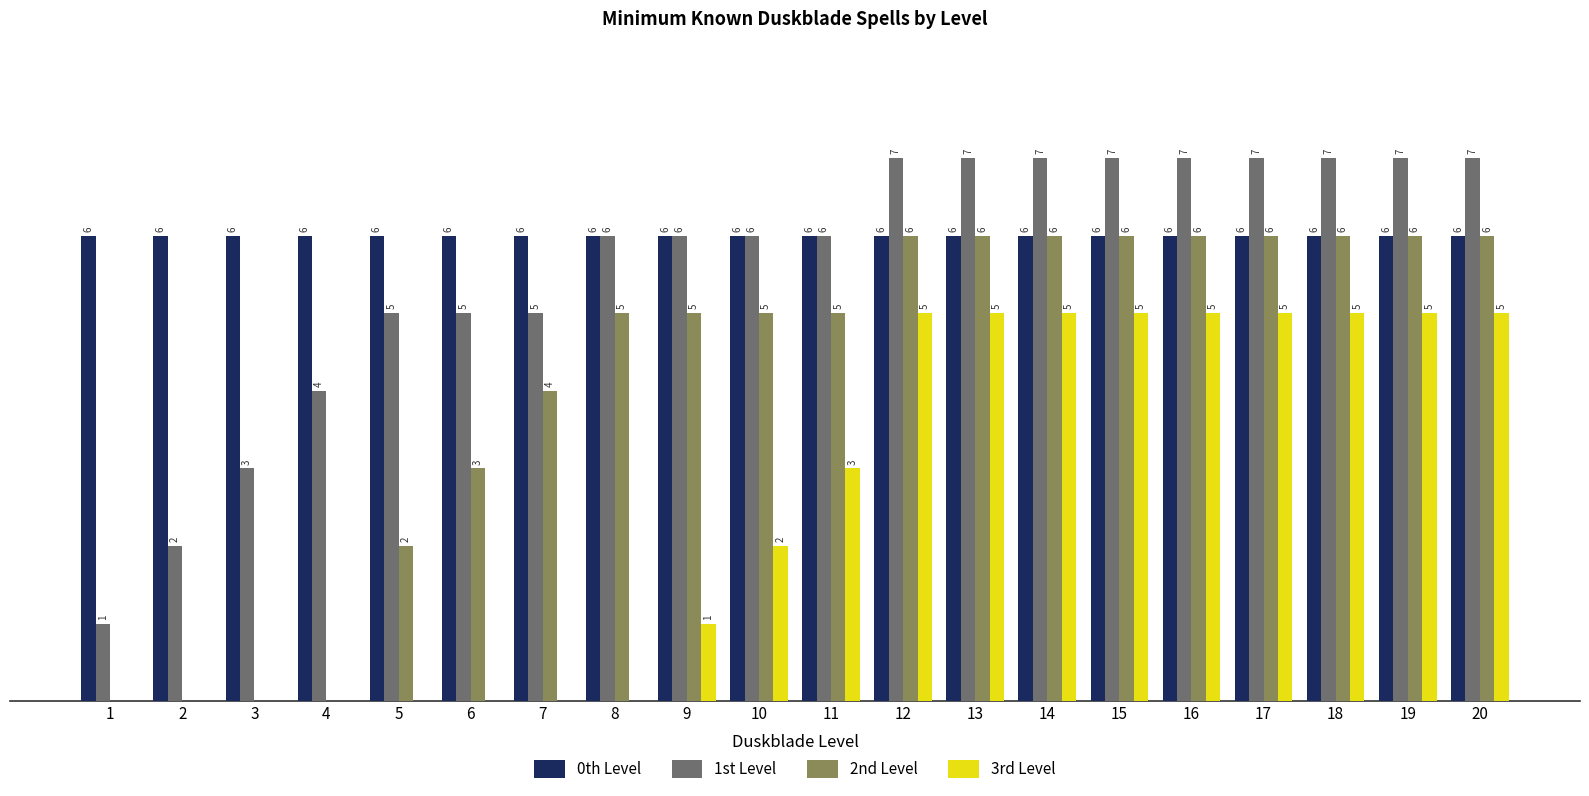

Which series changed the most between 3 and 17?

2nd Level